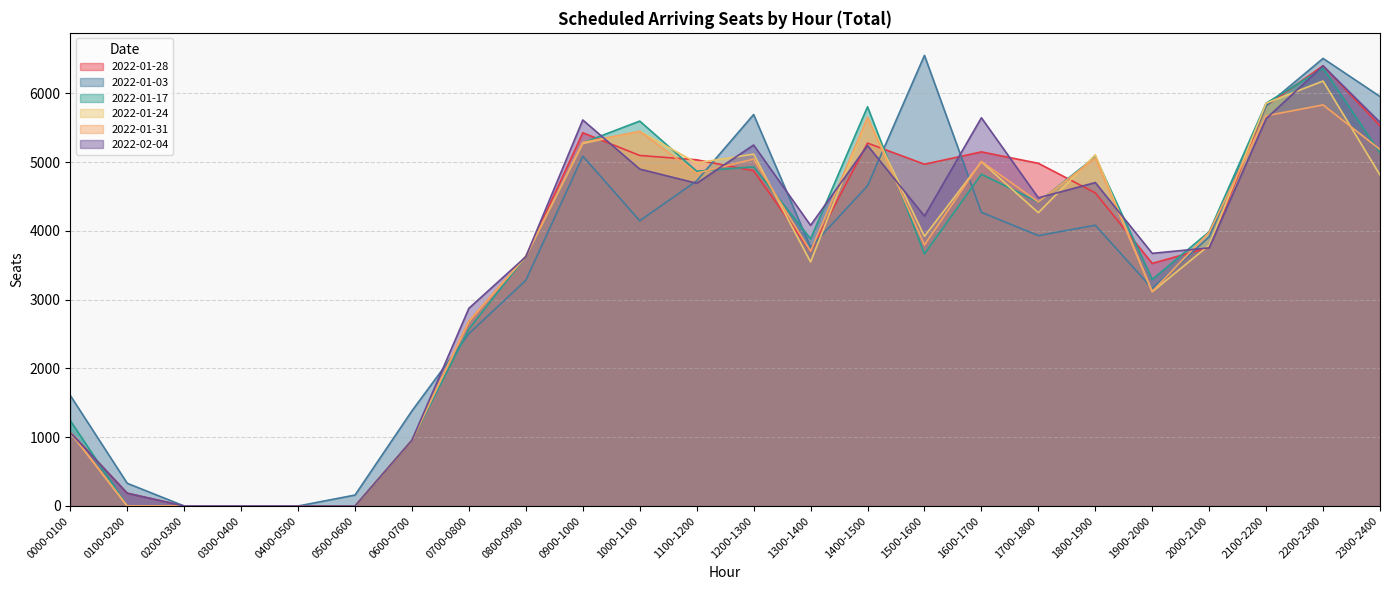

Does the chart display data point markers on the line(s)?

No